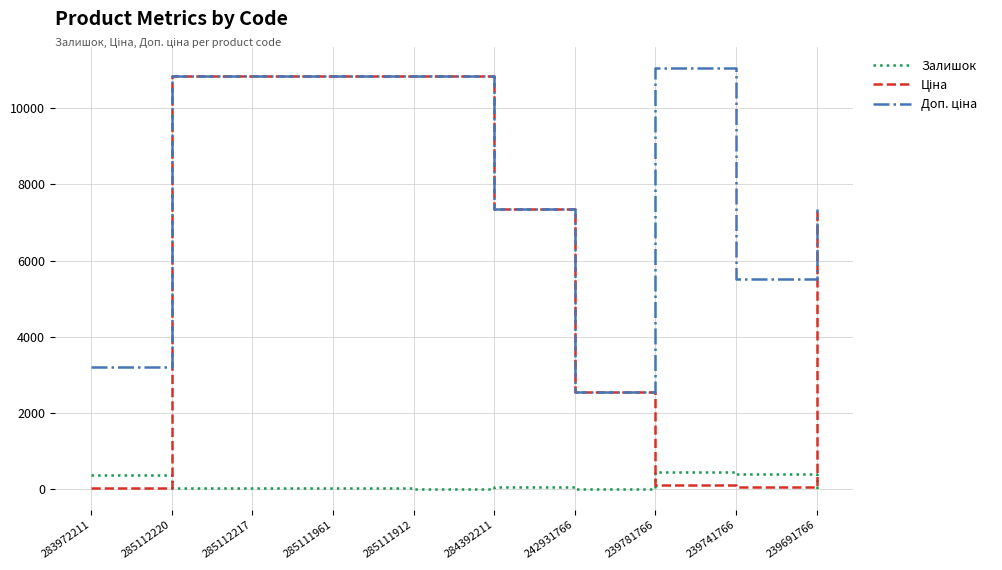

Is it true that Залишок equals 11.0 at 239691766?

True